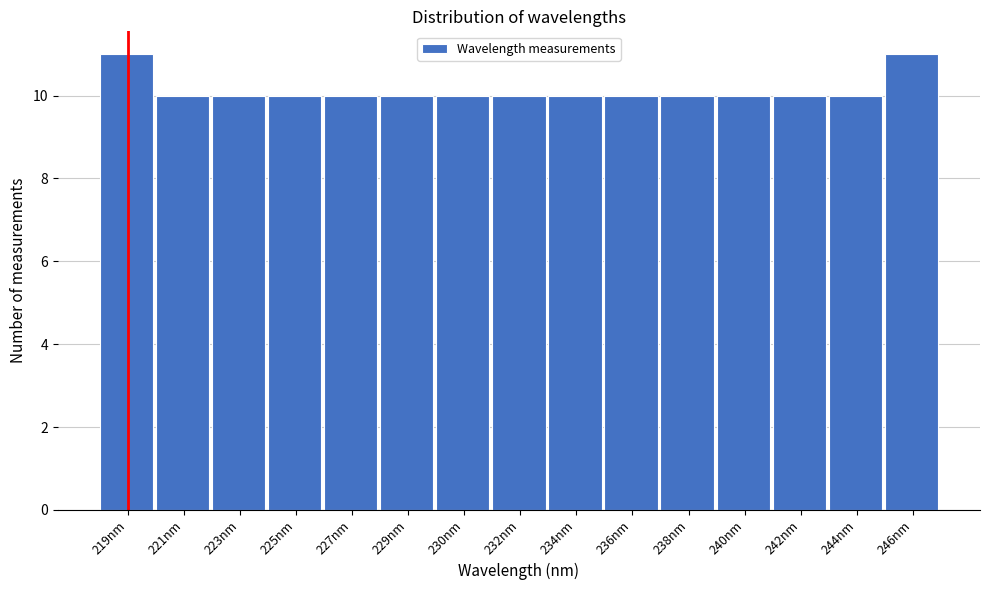

Reading right to left, extract all data points from this chart.

246nm=11	244nm=10	242nm=10	240nm=10	238nm=10	236nm=10	234nm=10	232nm=10	230nm=10	229nm=10	227nm=10	225nm=10	223nm=10	221nm=10	219nm=11